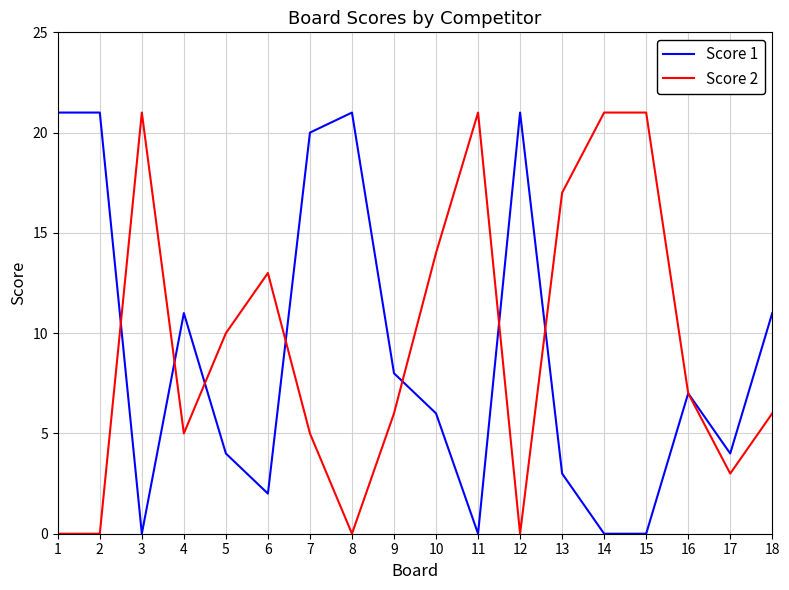

Is the value of Score 1 at 18 greater than the value of Score 2 at 13?

No